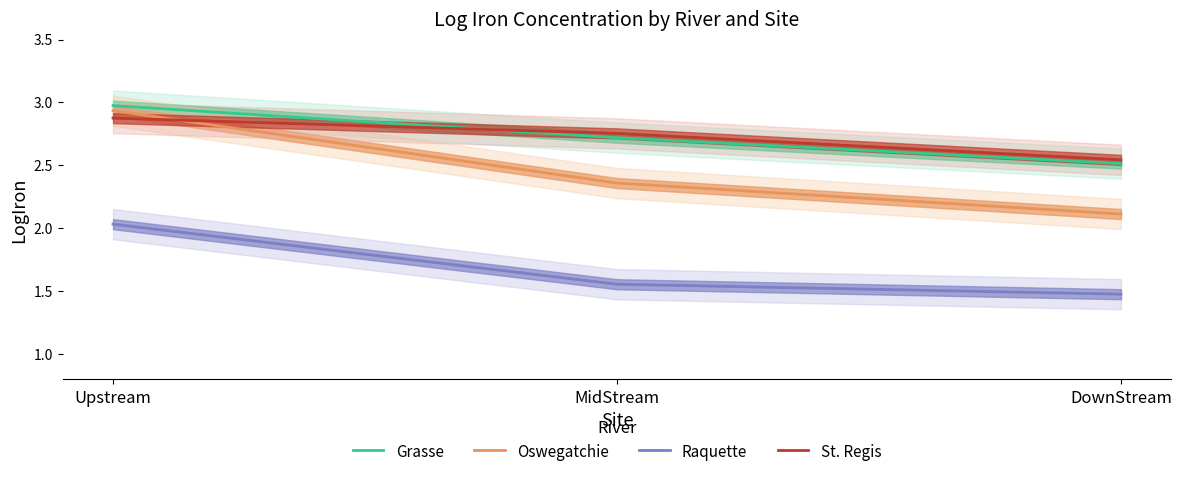

The St. Regis series shows 2.9 at Upstream. True or false?

True